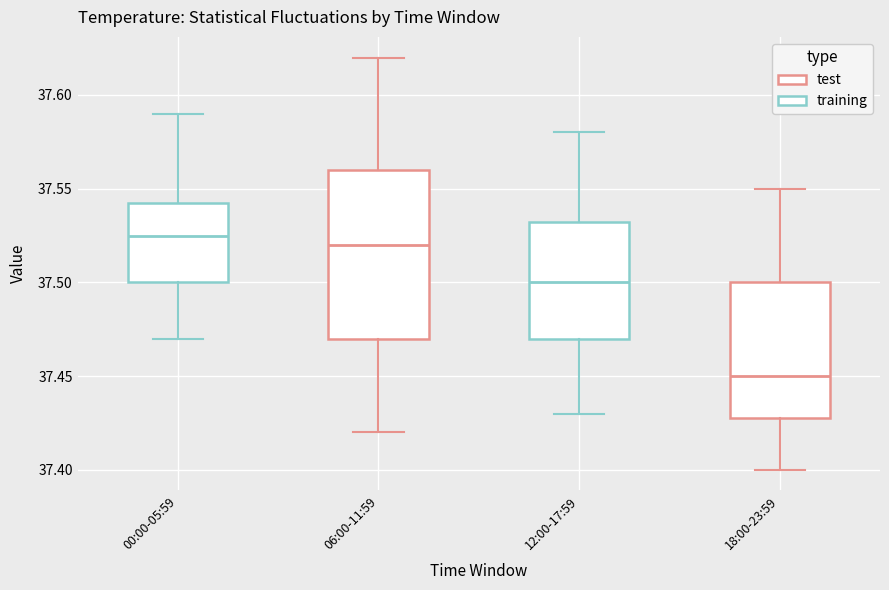

Reading left to right, transcribe this box plot: for each box, give where its median line is, the range the box spans, and where its two whiskers end, as read against the y-axis. The values are not printed on the chart, so give them approximately, as read against the axis.

00:00-05:59: median 37.525, box 37.500 to 37.545, whiskers 37.470 to 37.590
06:00-11:59: median 37.520, box 37.470 to 37.560, whiskers 37.420 to 37.620
12:00-17:59: median 37.500, box 37.470 to 37.535, whiskers 37.430 to 37.580
18:00-23:59: median 37.450, box 37.430 to 37.500, whiskers 37.400 to 37.550